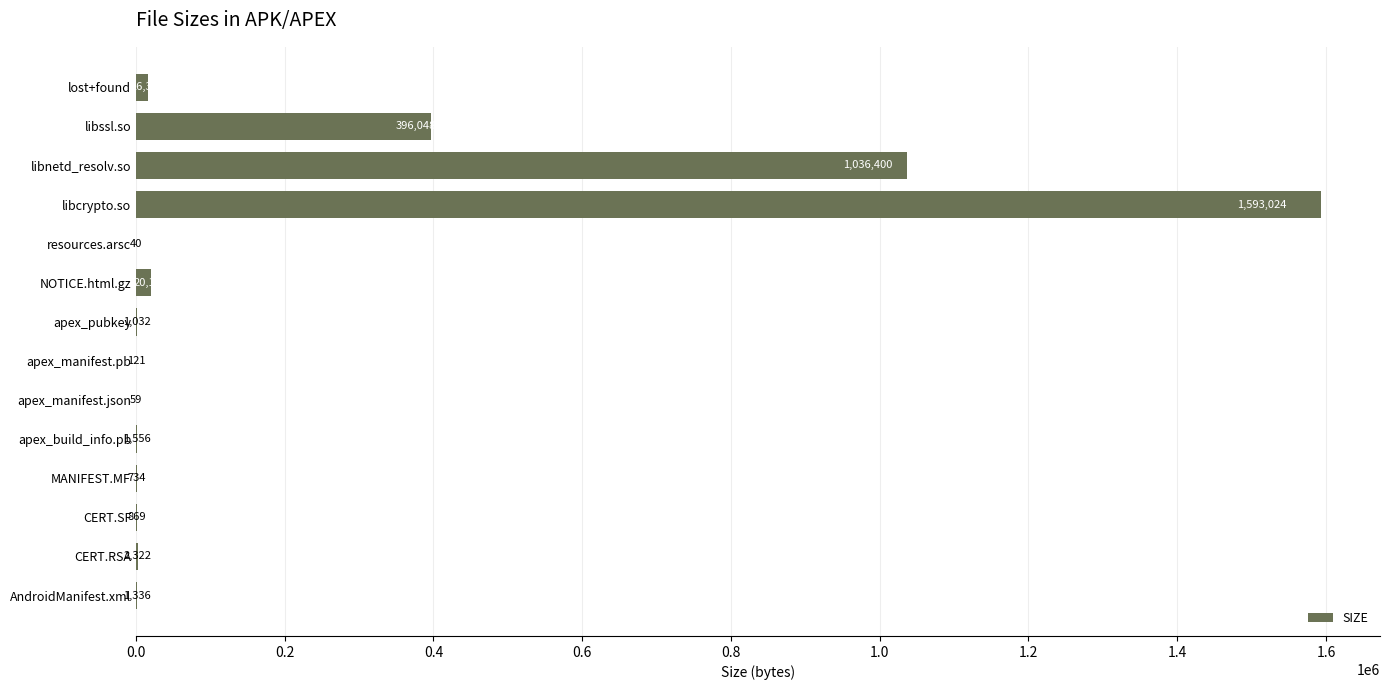

Count the number of categories in the chart.

14